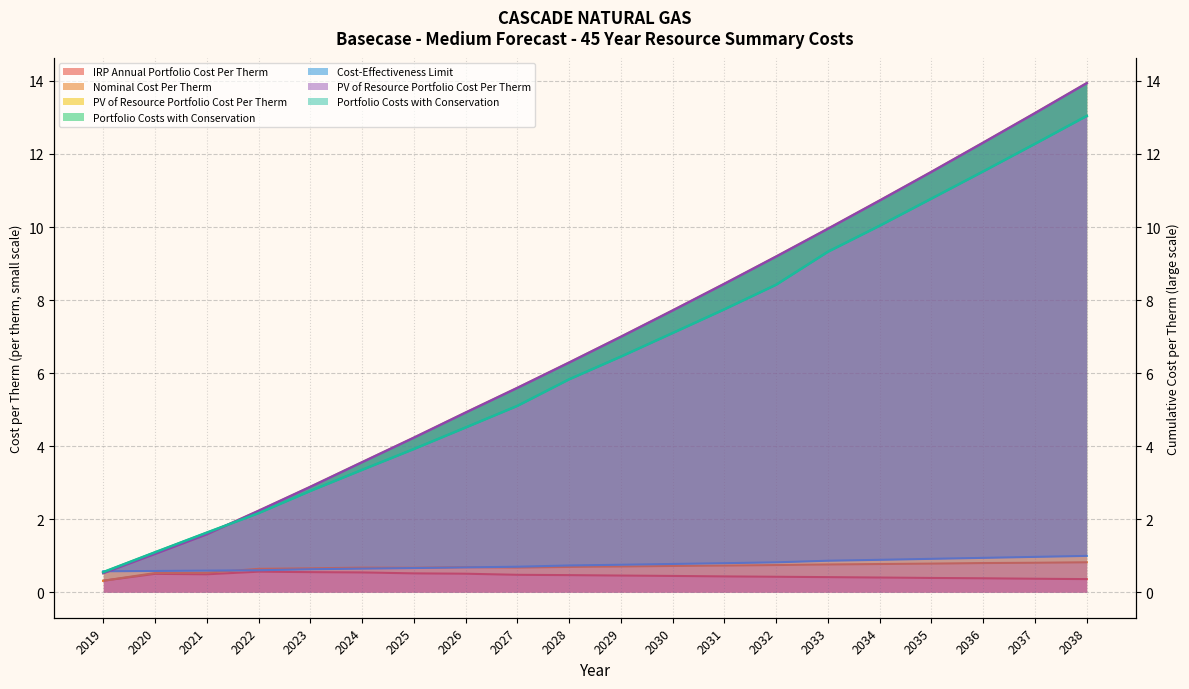

Is it true that PV of Resource Portfolio Cost Per Therm equals 3.6 at 2024?

True